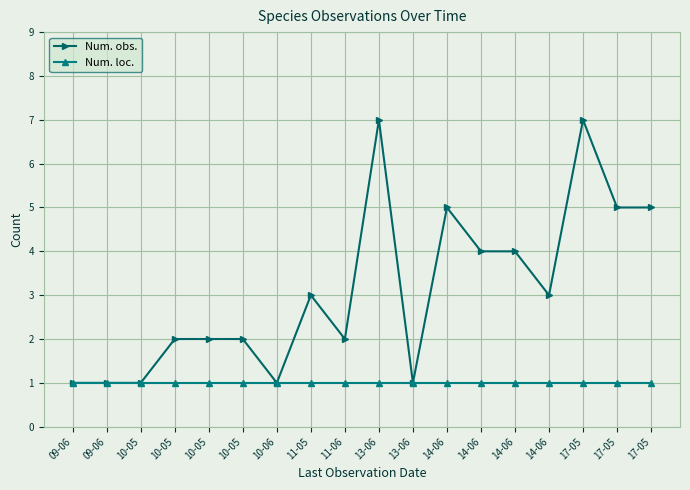

How many categories are shown in the chart?

18